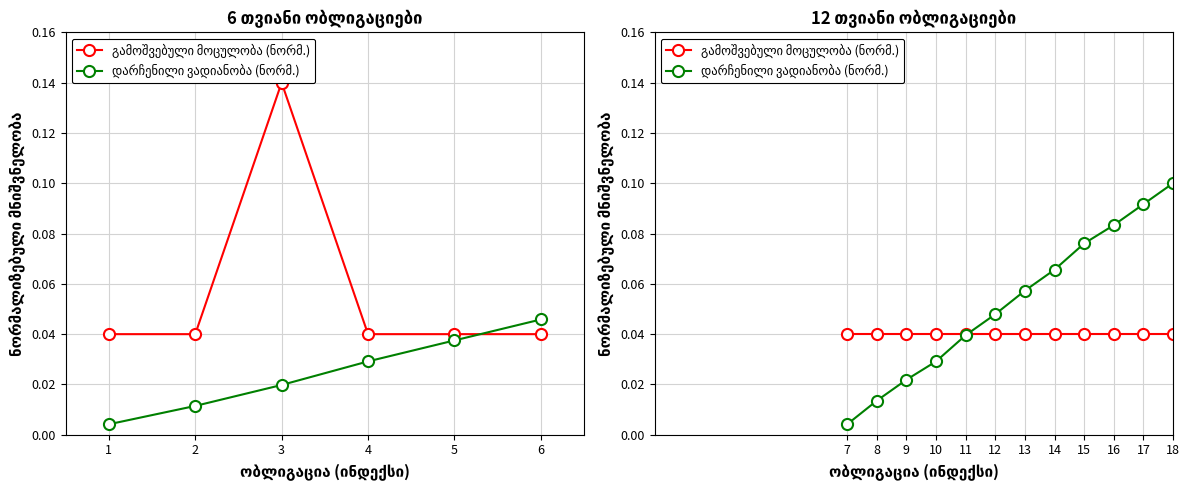

True or false: გამოშვებული მოცულობა (ნორმ.) and დარჩენილი ვადიანობა (ნორმ.) intersect in this chart.

True